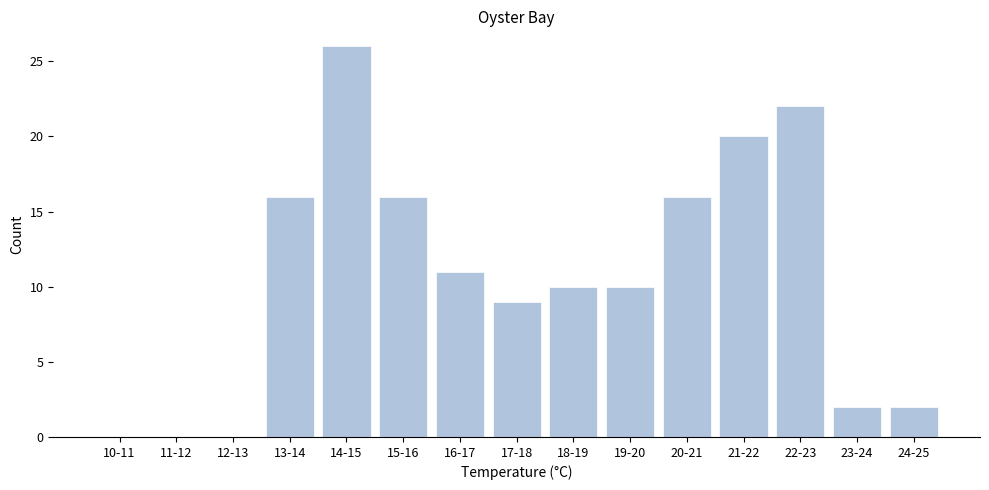

Reading right to left, list all the values displayed in this chart.

24-25=2	23-24=2	22-23=22	21-22=20	20-21=16	19-20=10	18-19=10	17-18=9	16-17=11	15-16=16	14-15=26	13-14=16	12-13=0	11-12=0	10-11=0